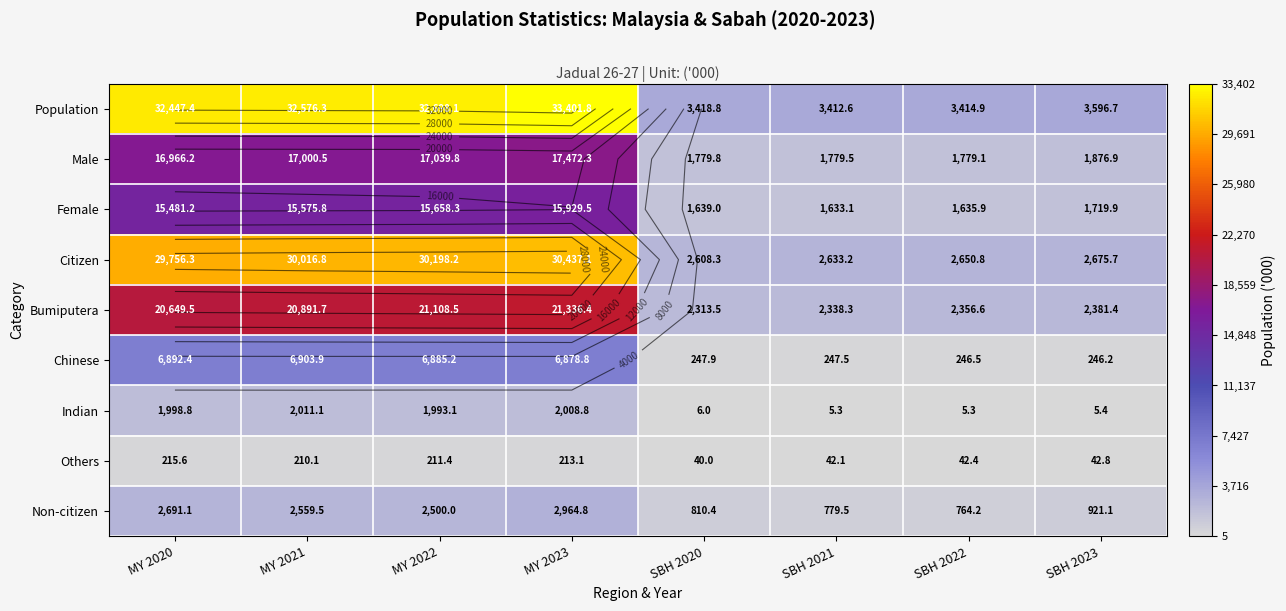

Count the number of data series in this chart.

9